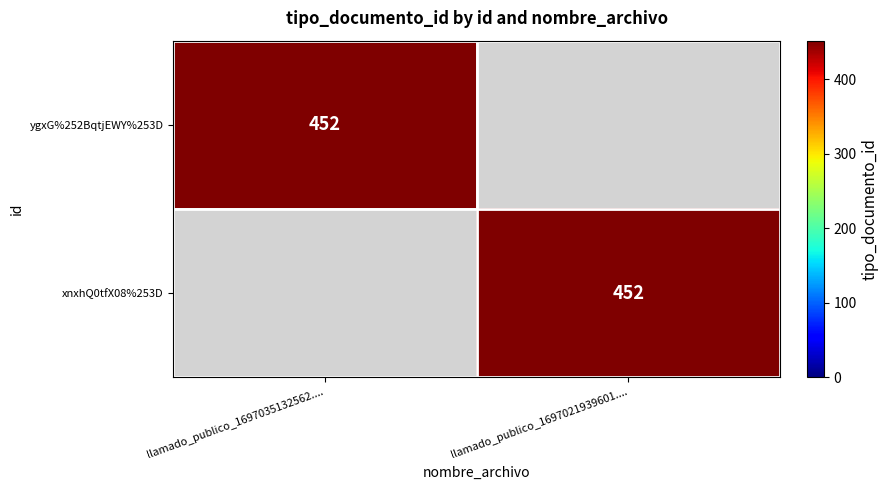

Is it true that ygxG%252BqtjEWY%253D equals 657 at llamado_publico_1697035132562....?

False